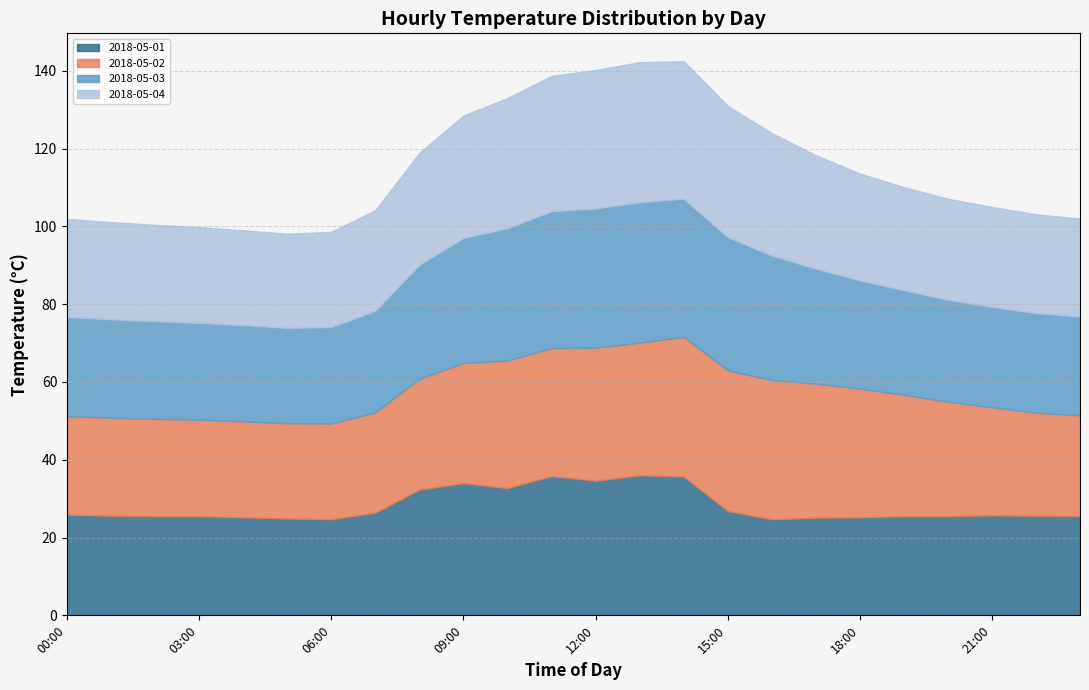

What is the difference between the 2018-05-04 values at 20:00 and 23:00?

0.8